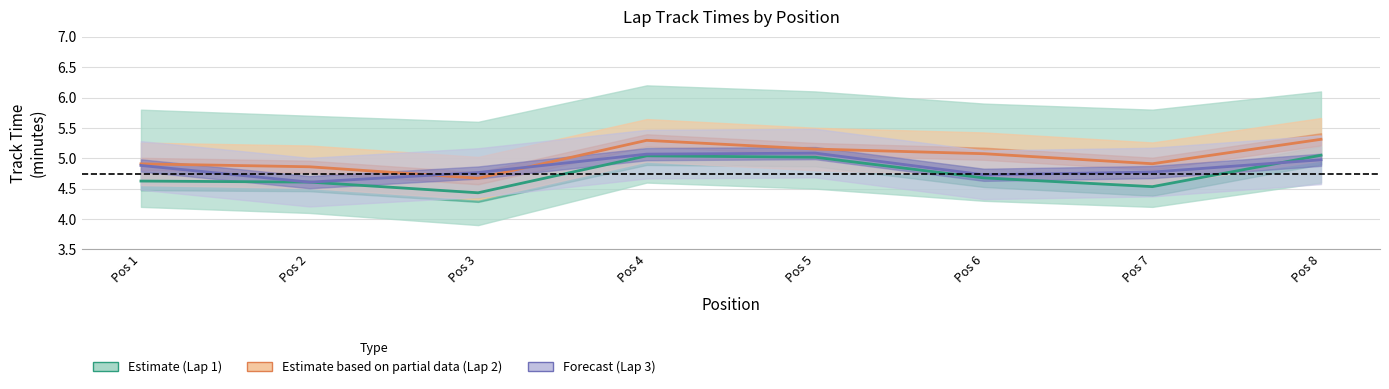

What is the minimum value shown in the chart?

4.4